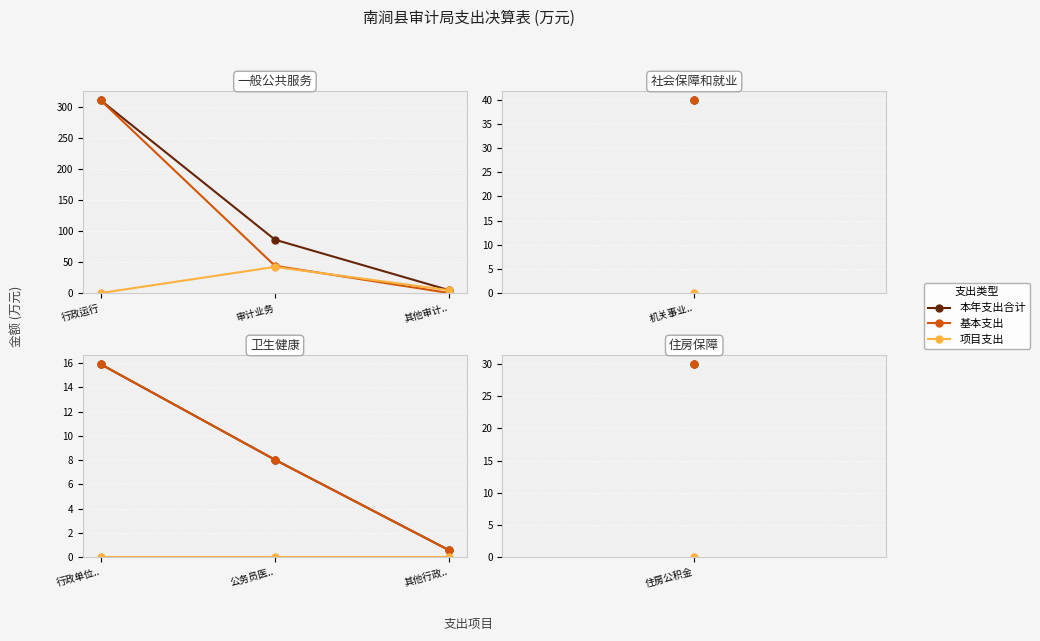

True or false: 基本支出 has a value of 5.6 at 公务员医...

False